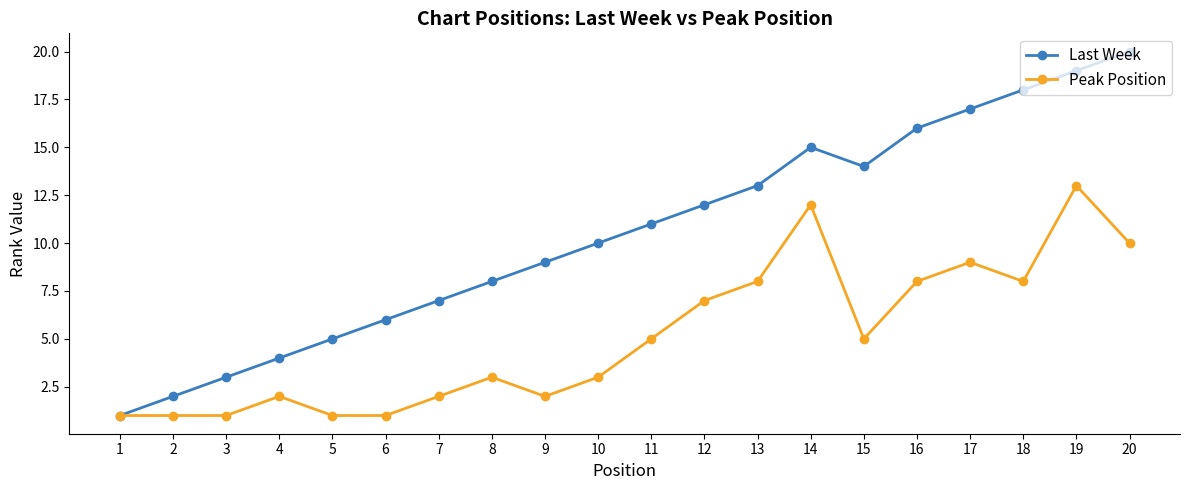

Reading left to right, list all the values displayed in this chart.

Last Week: 1	2	3	4	5	6	7	8	9	10	11	12	13	15	14	16	17	18	19	20
Peak Position: 1	1	1	2	1	1	2	3	2	3	5	7	8	12	5	8	9	8	13	10